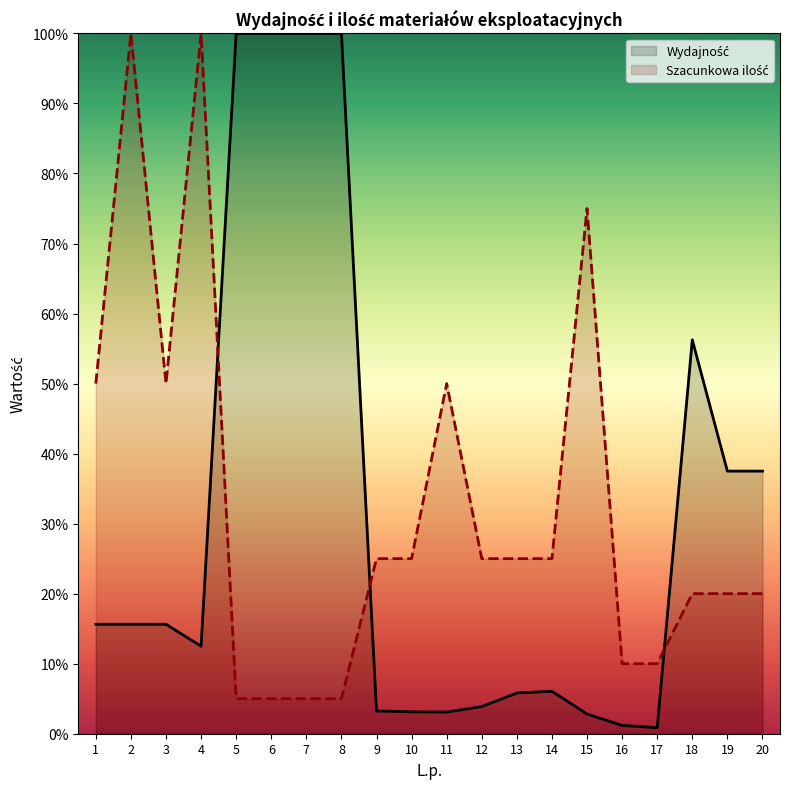

Rank the series by their average value, from lowest to highest.

Wydajność, Szacunkowa ilość